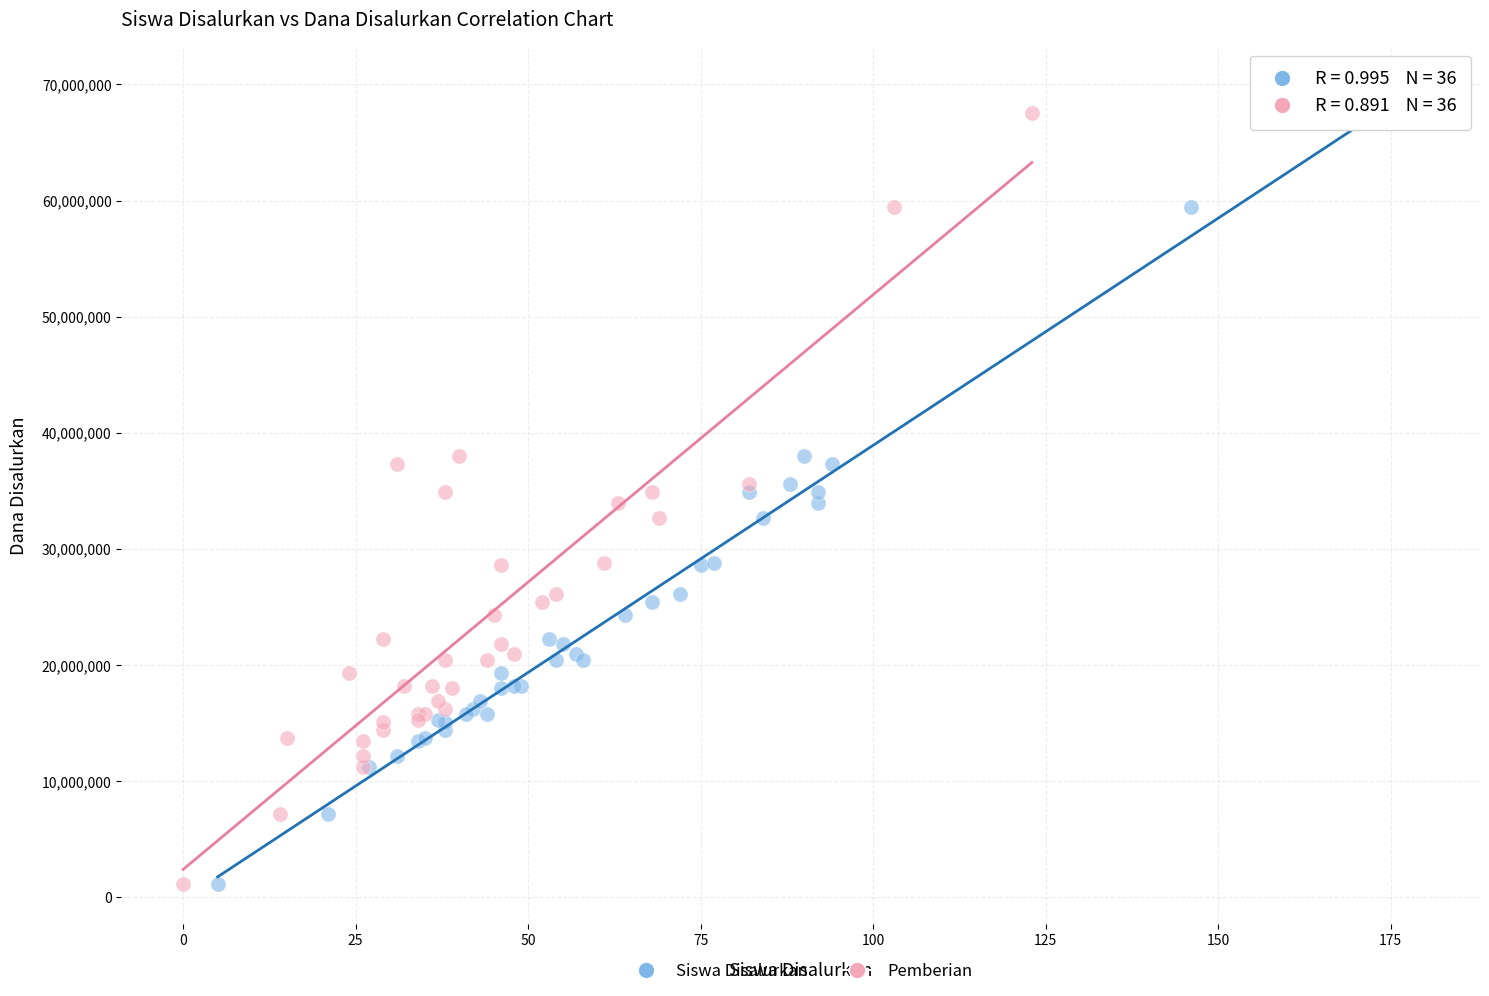

What are all the series names shown in the legend?

Siswa Disalurkan, Pemberian